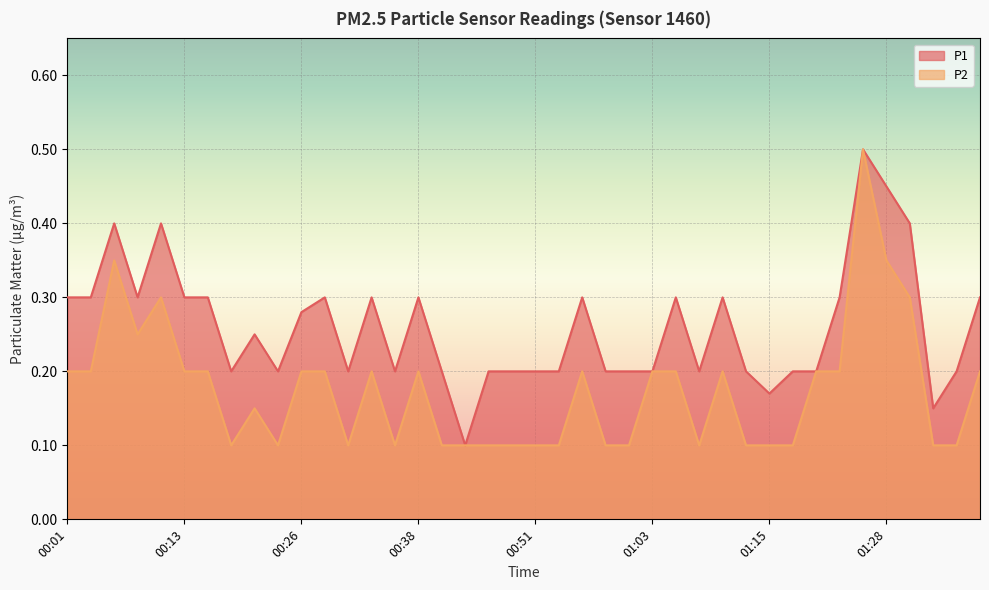

True or false: P2 and P1 cross at least once.

False